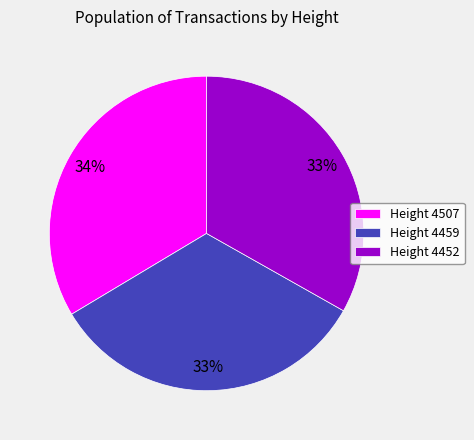

How many slices are in this pie chart?

3